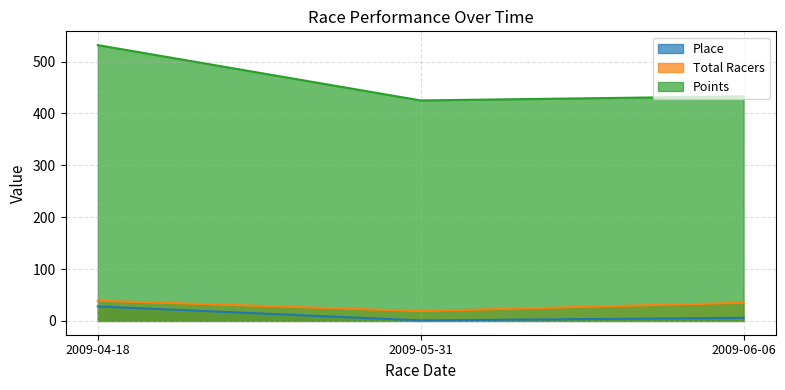

What is the label of the 3rd point from the left?

2009-06-06